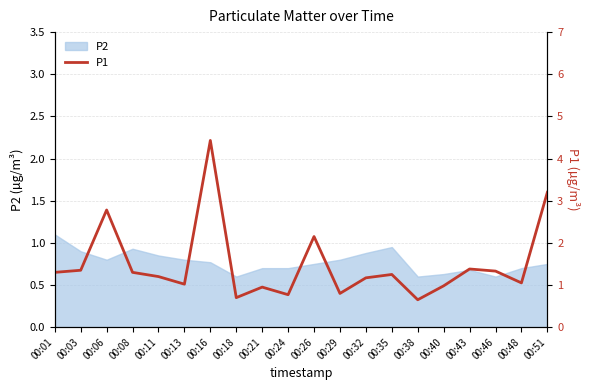

True or false: P2 has a value of 0.9 at 00:32.

True